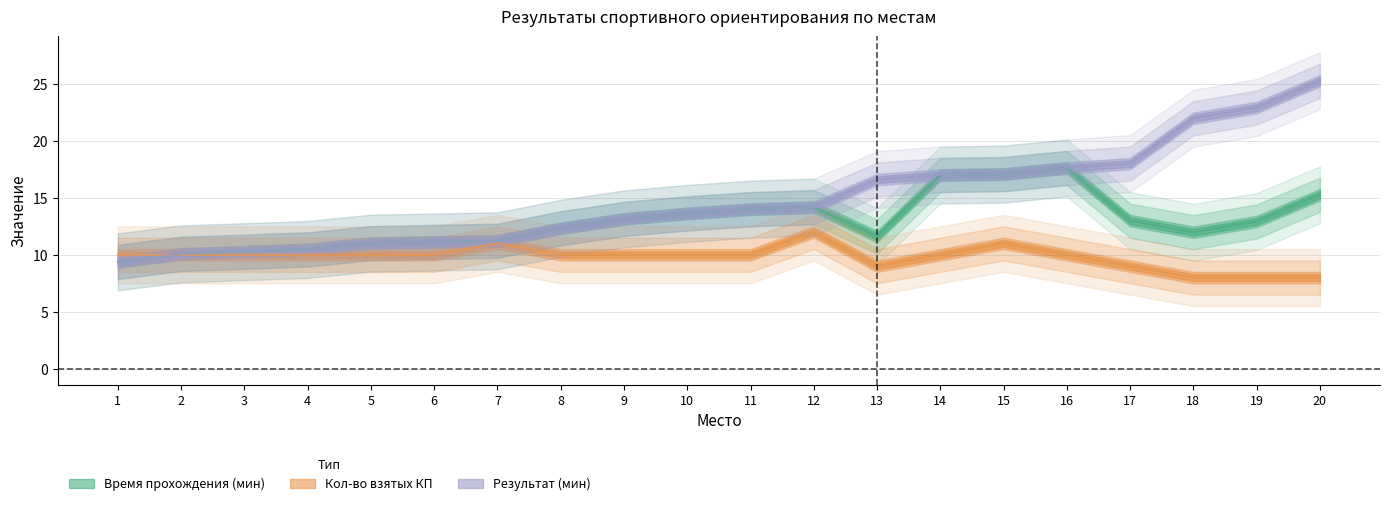

At which label does Кол-во взятых КП first exceed 10?

7